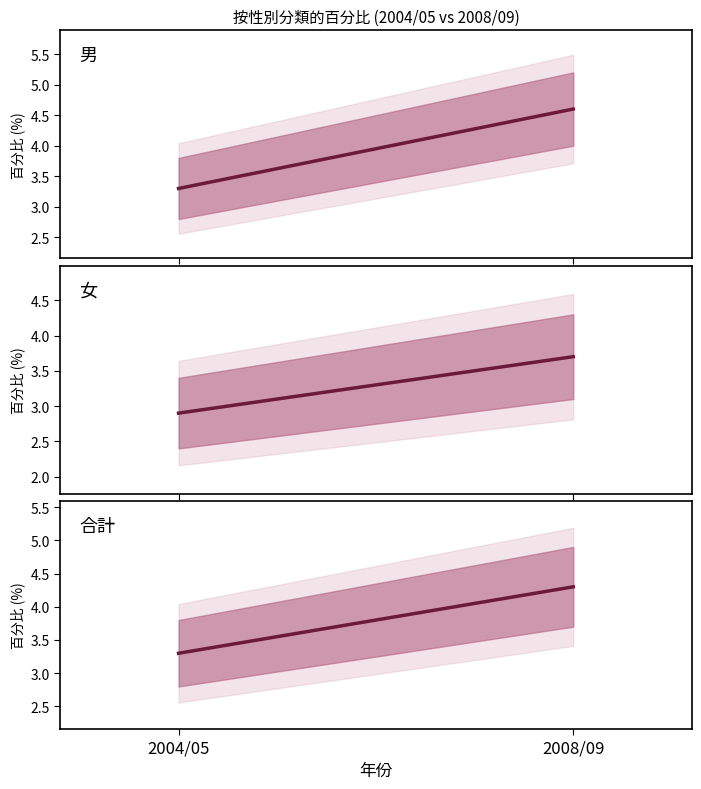

What is the greatest value displayed?

4.6